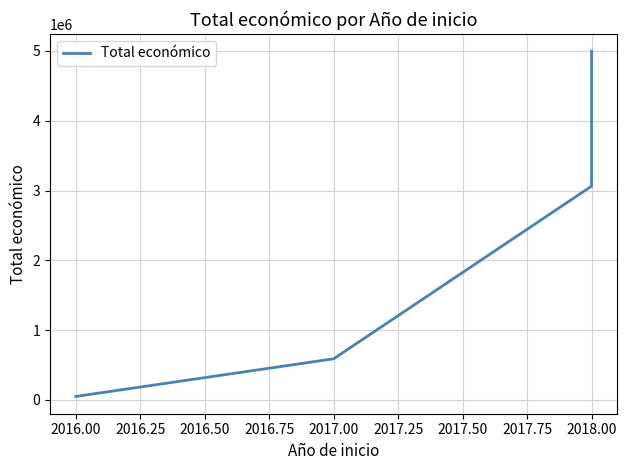

Is this an area chart (filled region under the line)?

No